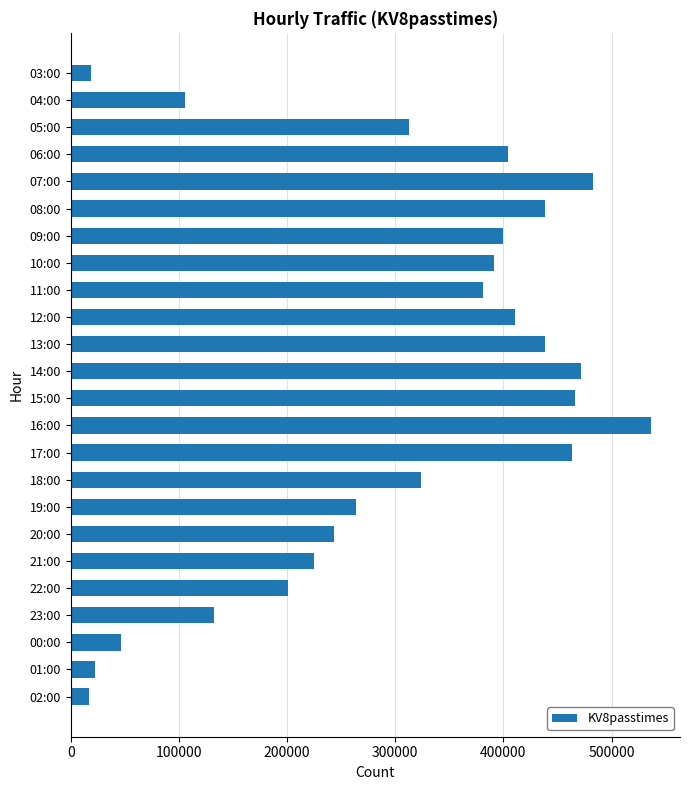

Is it true that the value at 09:00 is 399641?

True